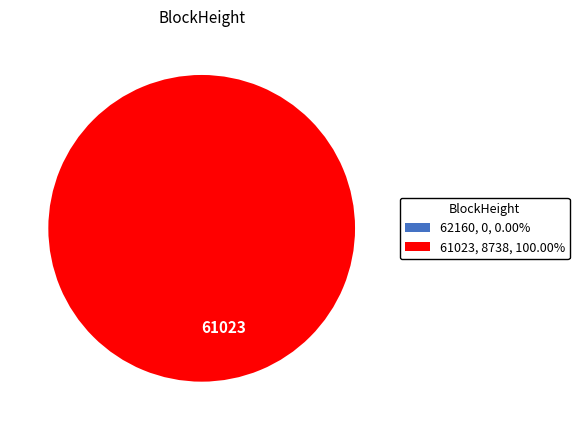

Between 62160 and 61023, which is larger?

61023